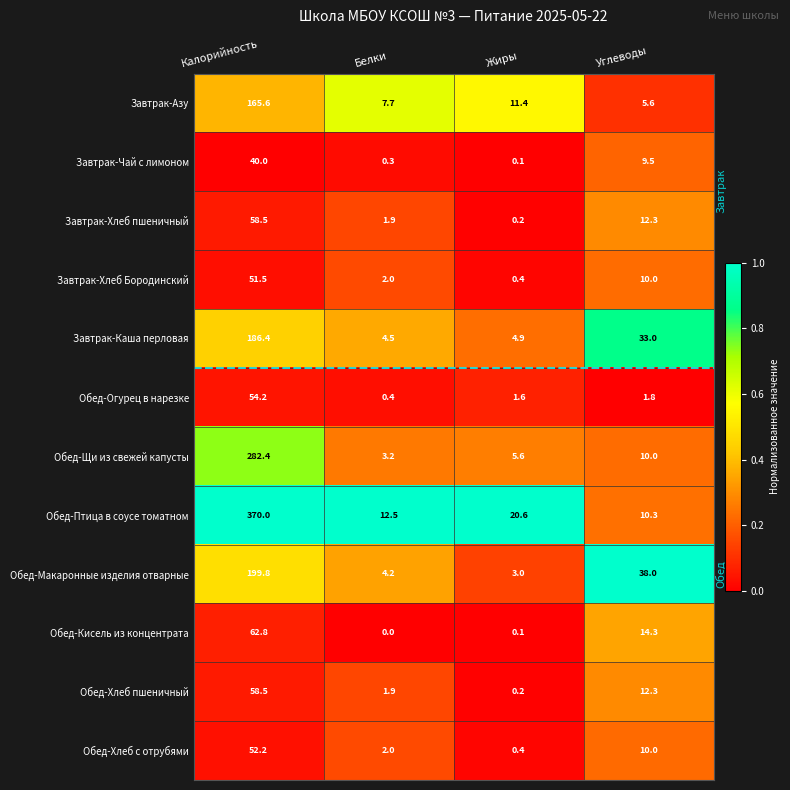

What is the difference between the Обед-Хлеб с отрубями values at Жиры and Углеводы?

9.6